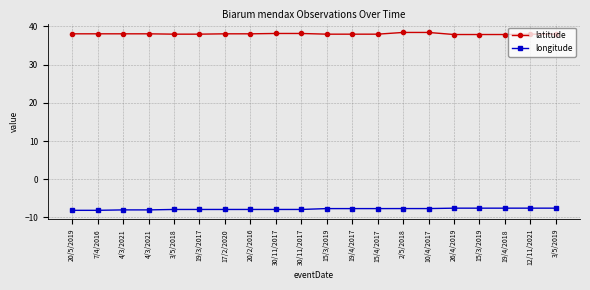

Does the chart display data point markers on the line(s)?

Yes